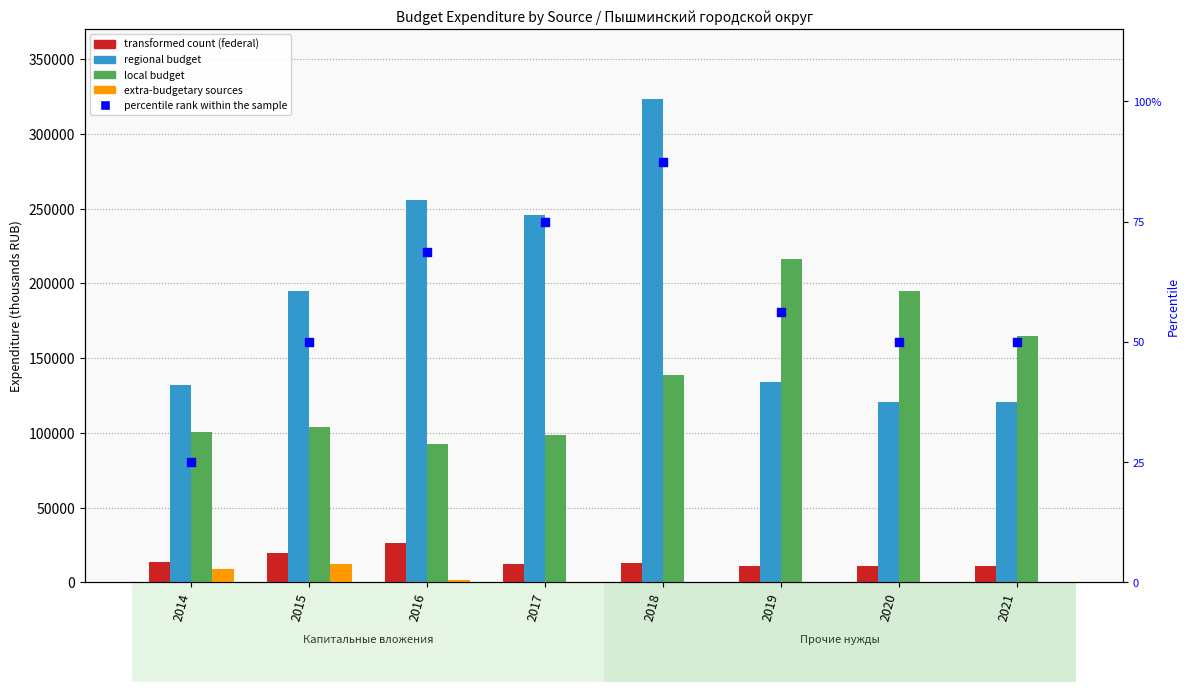

Which series contains the highest Y value?

Regional Budget